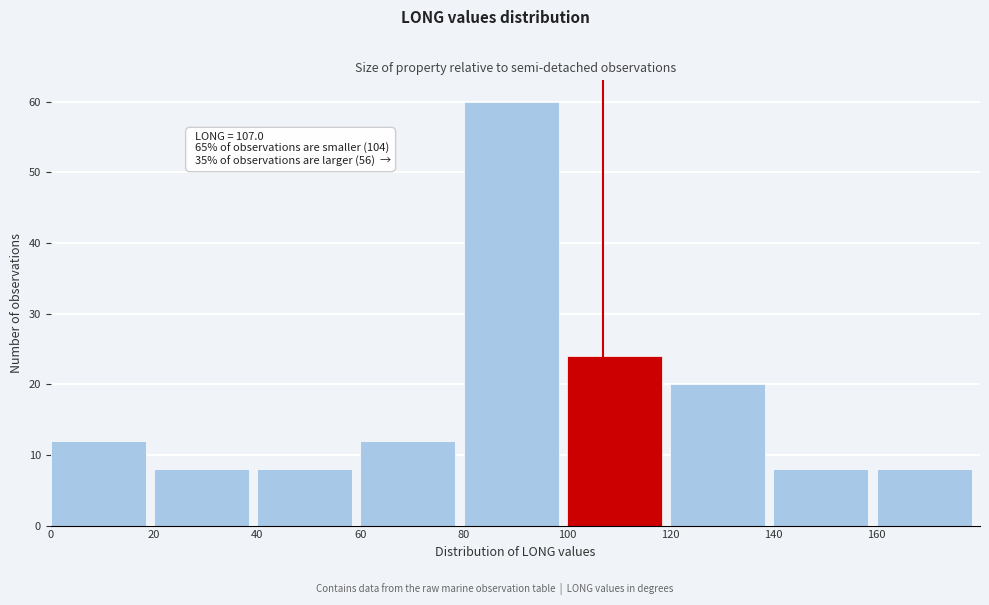

Over which range of the x-axis is the bar tallest?

80 to 100